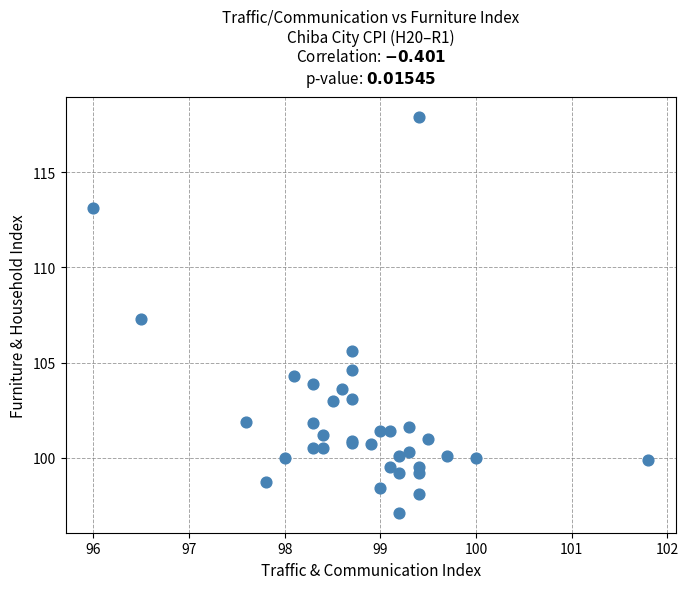

What Y value in the scatter plot is closest to 107?

107.3